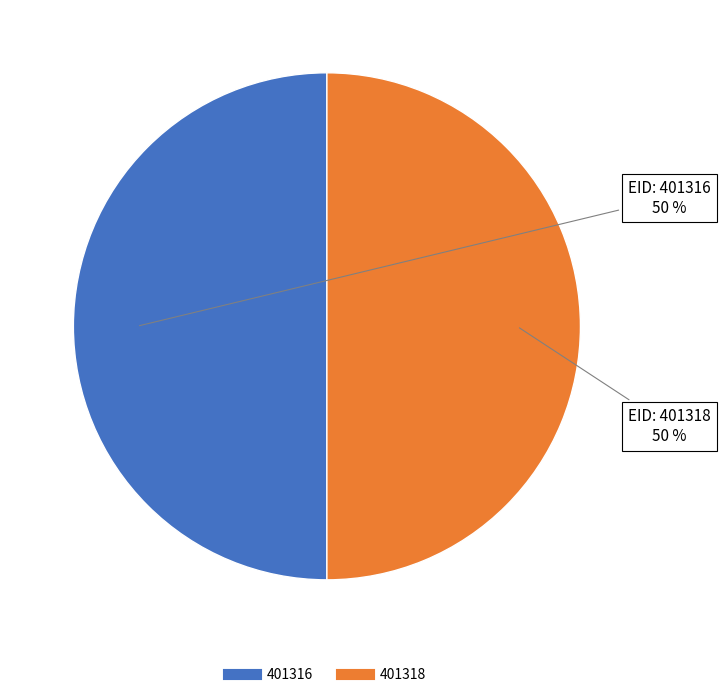

Approximately how many times larger is the value at 401316 compared to 401318?

1.0